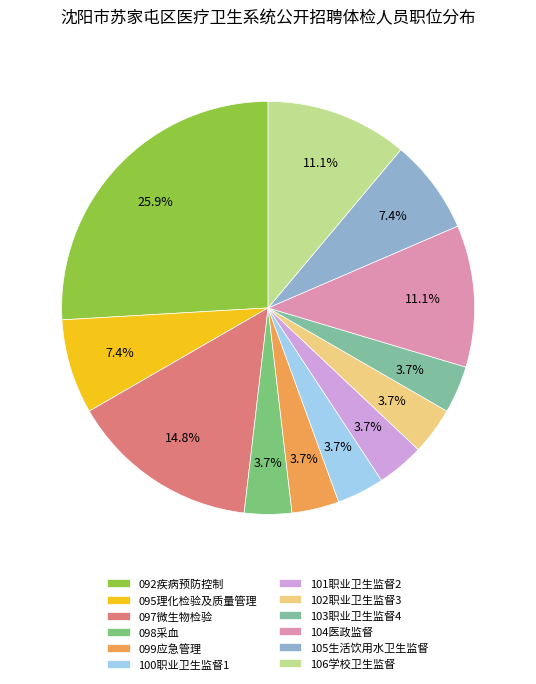

What percentage do 095理化检验及质量管理 and 092疾病预防控制 together represent?

33.3%